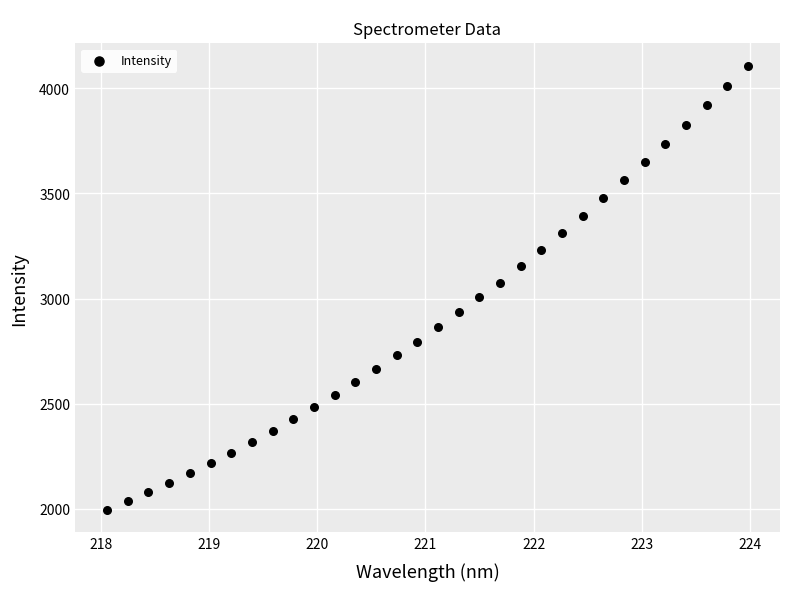

What is the range of Y values (max minus min)?

2112.9